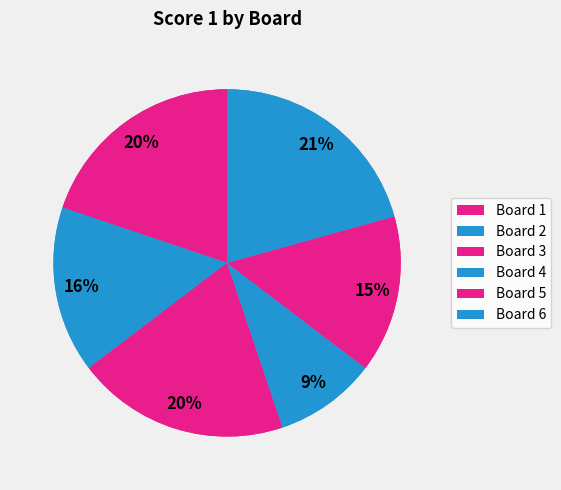

What is the largest slice in the pie chart?

Board 6